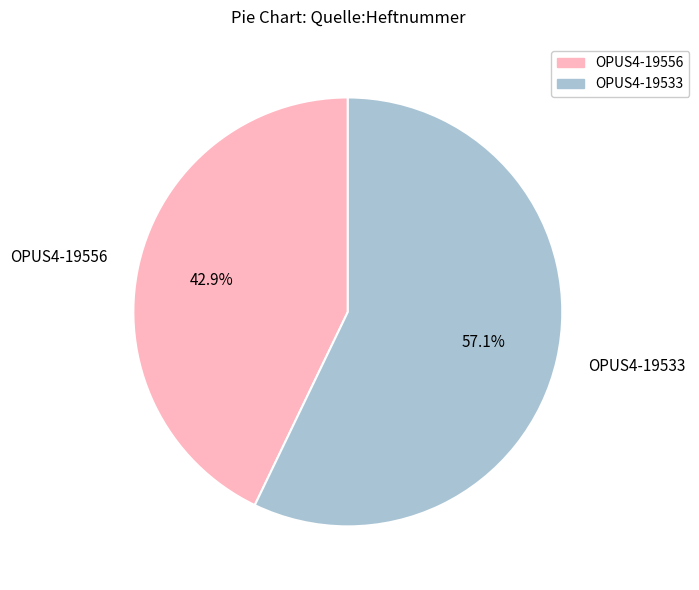

What percentage is the OPUS4-19533 slice, to the nearest percent?

57%